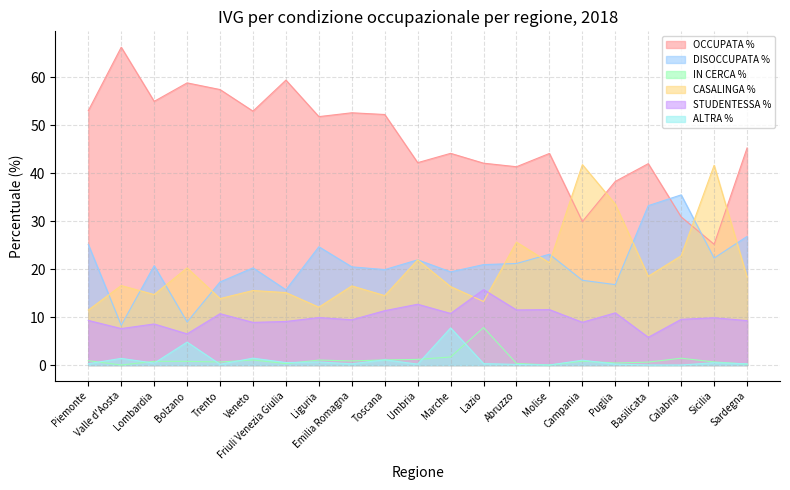

At which category does OCCUPATA % reach its first local peak?

Valle d'Aosta